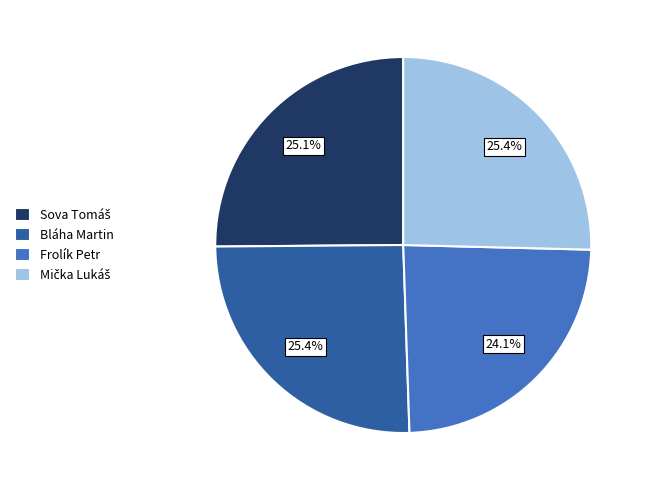

Count the number of slices in the pie.

4